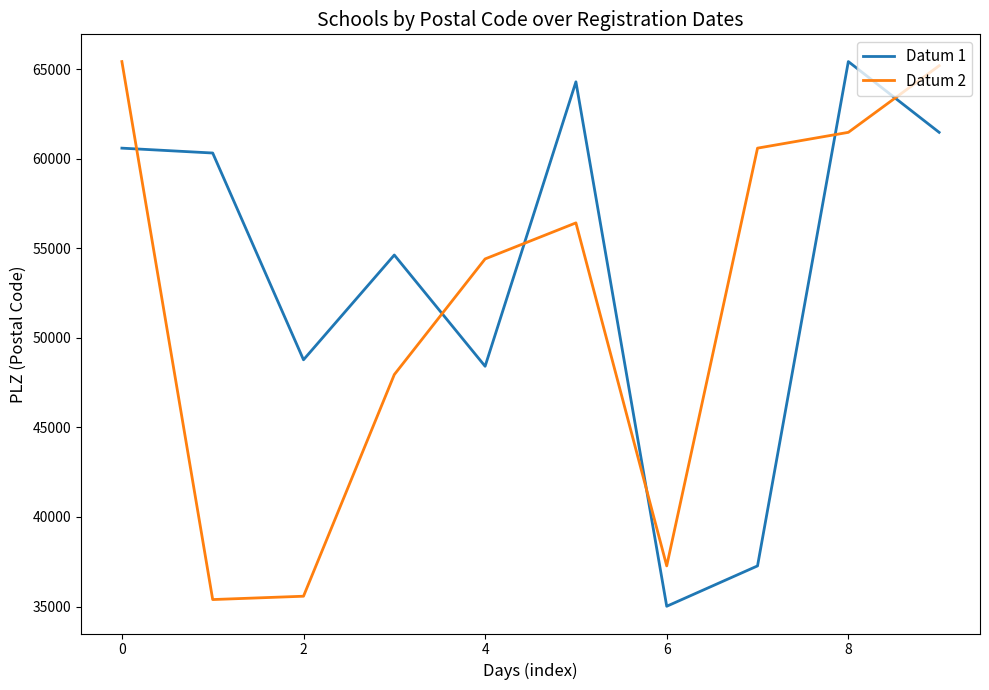

What is the difference between the maximum and minimum values in the Datum 2 series?

30038